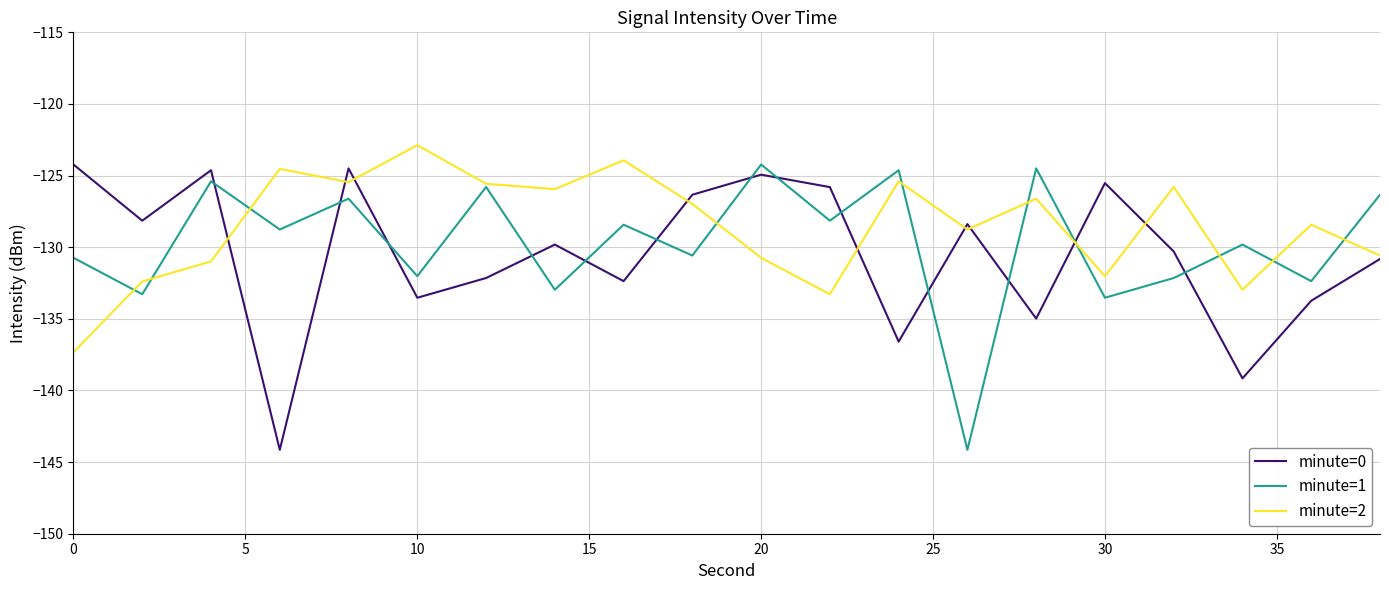

How many intersections are there between minute=0 and minute=1?

13